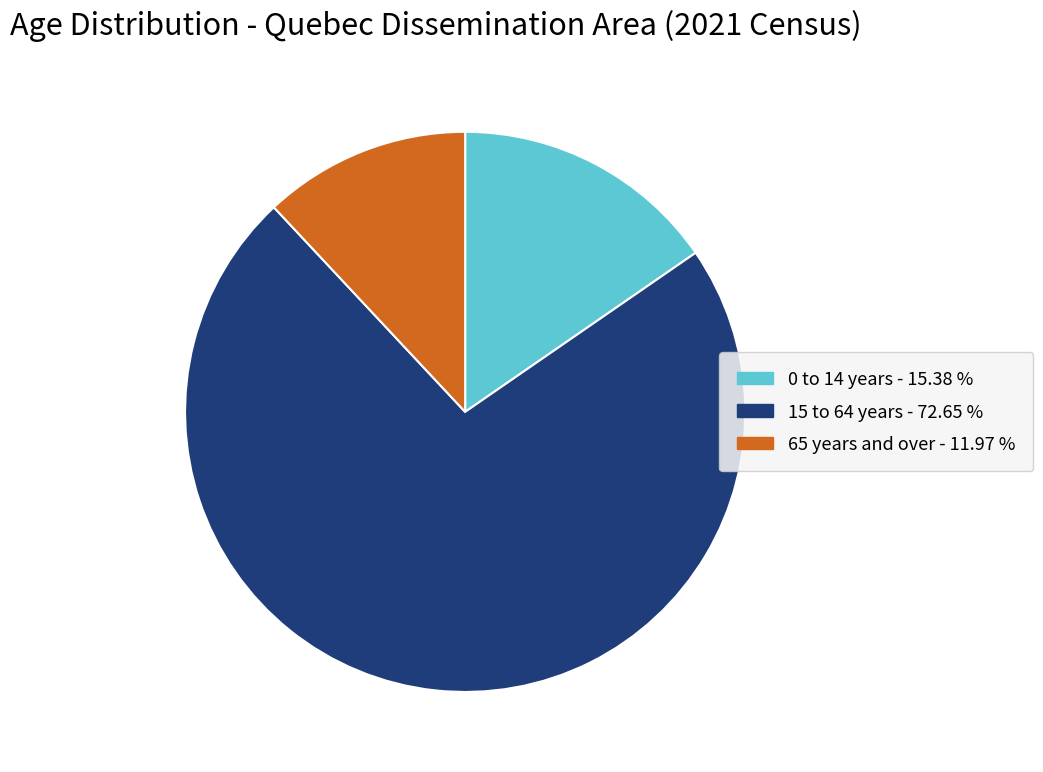

The 15 to 64 years slice represents 73% of the pie. True or false?

True